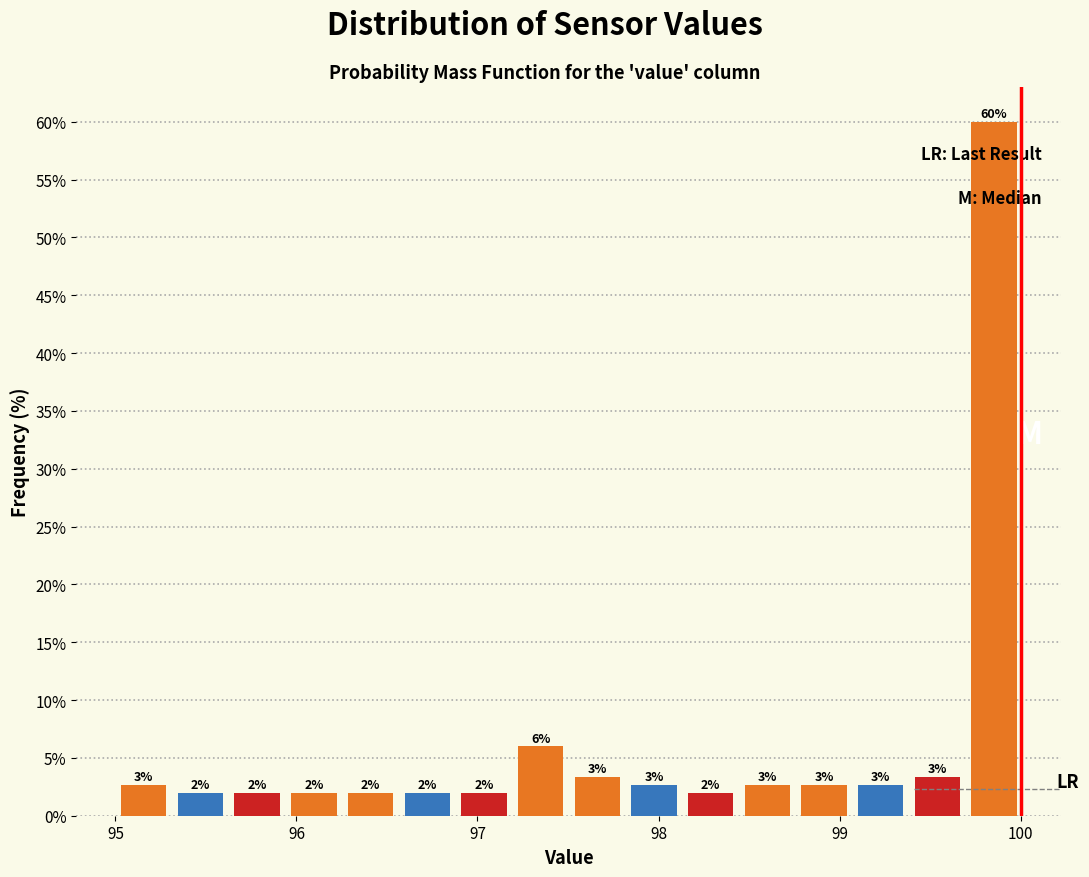

Read against the x-axis, roughly where is the centre of the tallest bar?

99.9